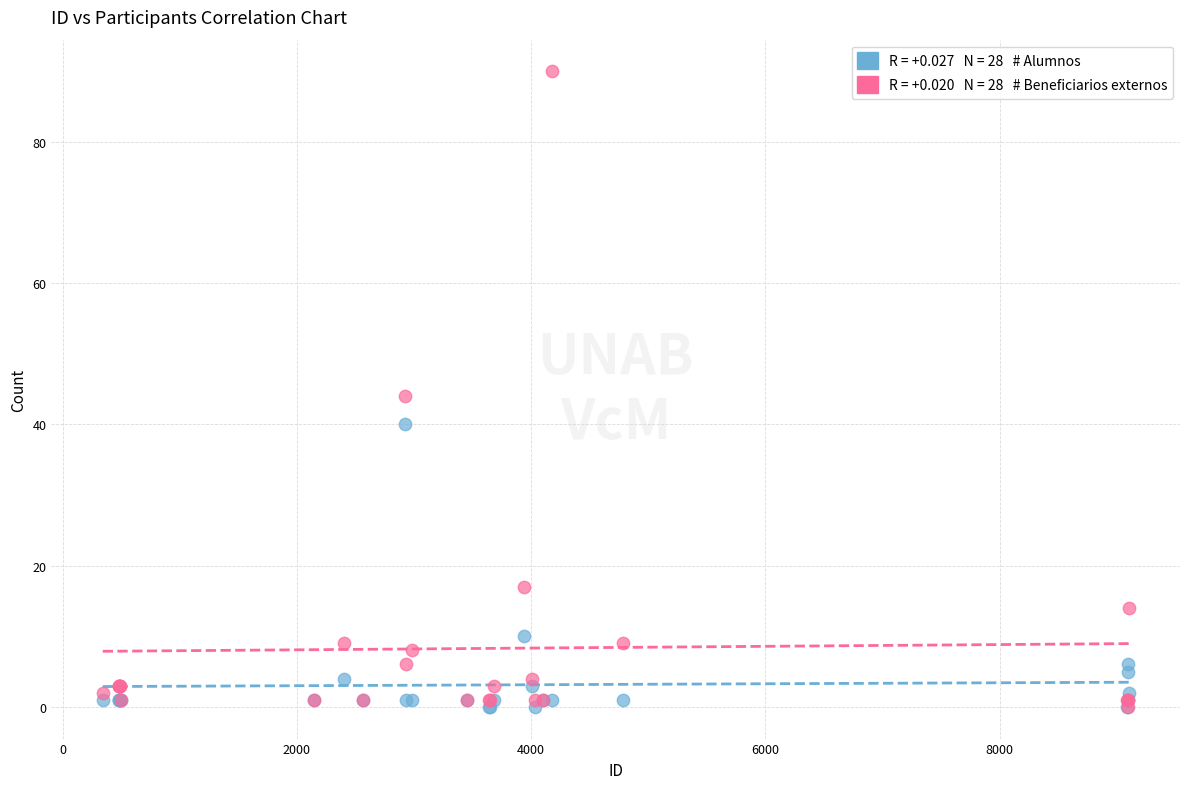

Across all series, what Y value is closest to 45?

44